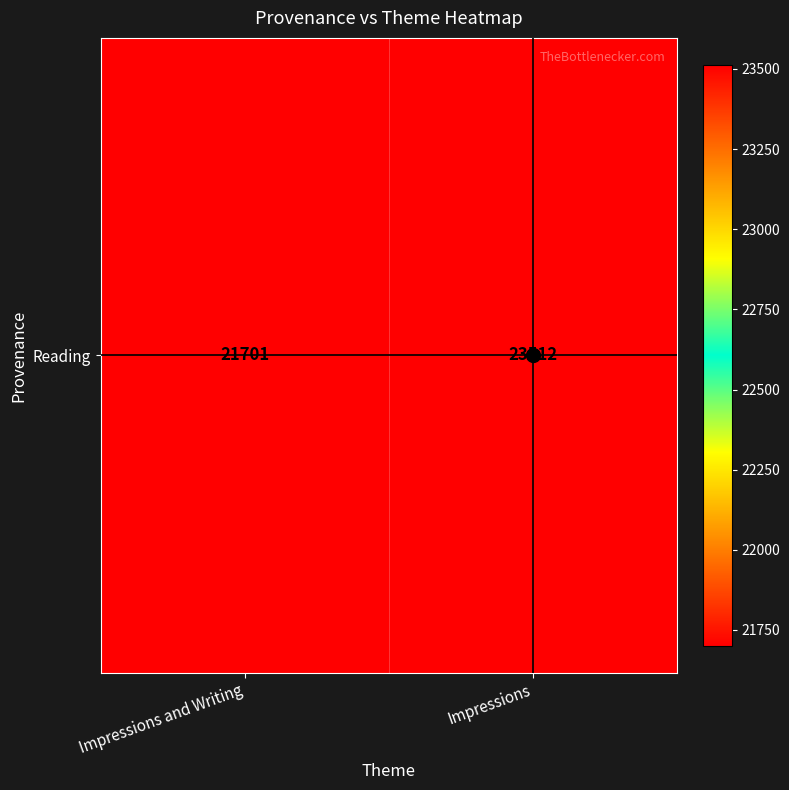

List the labels in order of value, largest first.

Impressions, Impressions and Writing